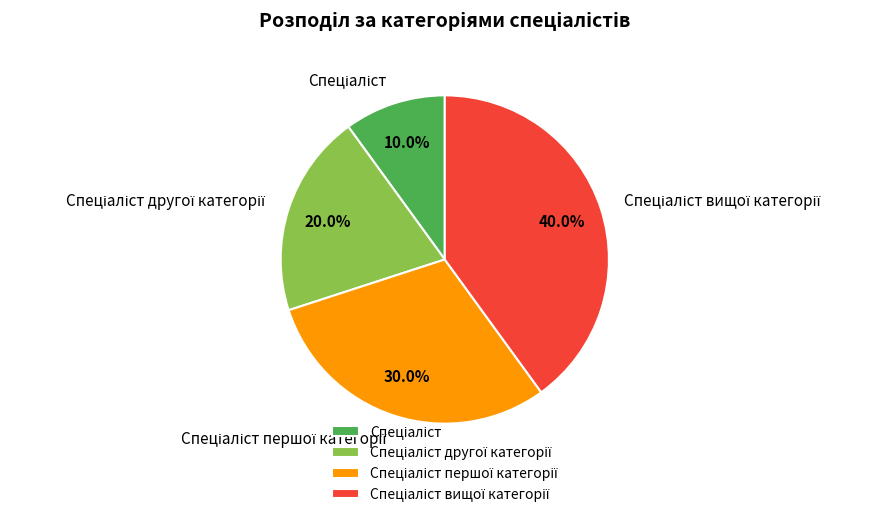

Is there any slice that represents more than half of the pie?

No